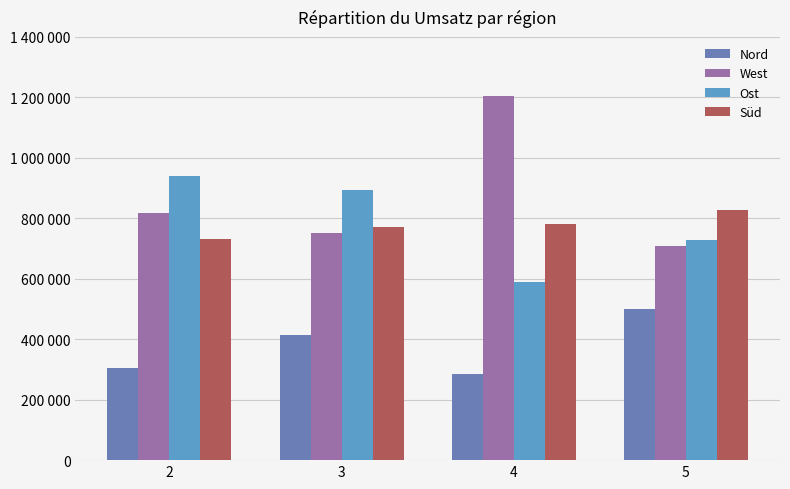

What are all the series names shown in the legend?

Nord, West, Ost, Süd